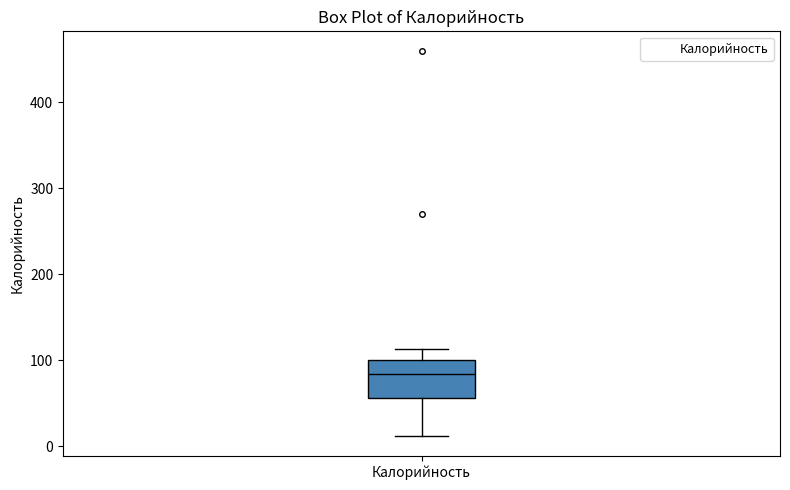

Read this box plot against the y-axis: the position of the median line, the range covered by the box, and the ends of both whiskers. The values are not printed on the chart, so give them approximately, as read against the axis.

median 80, box 60 to 100, whiskers 10 to 110